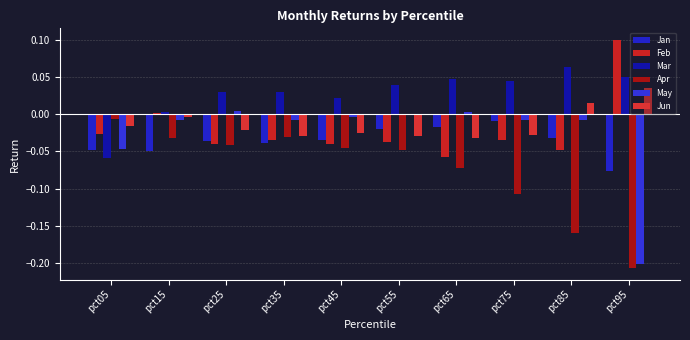

Are the bars grouped side by side (vs. stacked)?

Yes